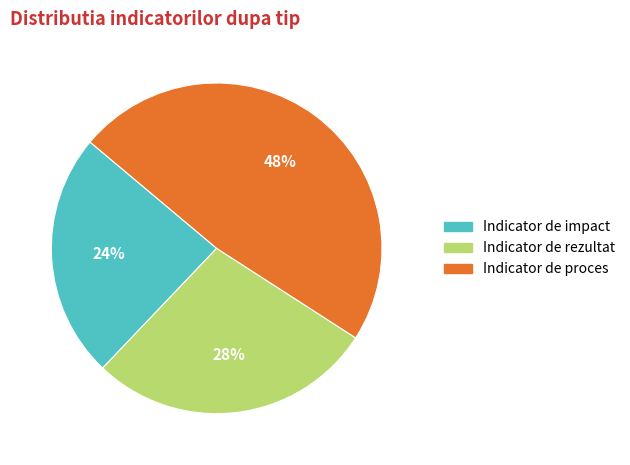

Which category has the smallest portion of the pie?

Indicator de impact